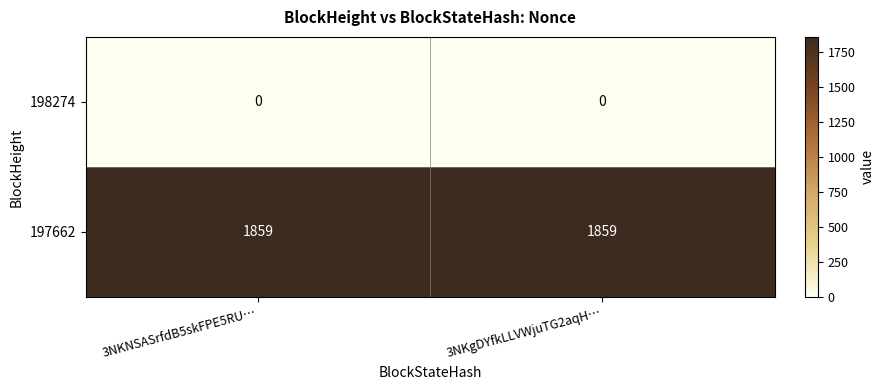

Reading right to left, list all the values displayed in this chart.

198274: 0	0
197662: 1859	1859